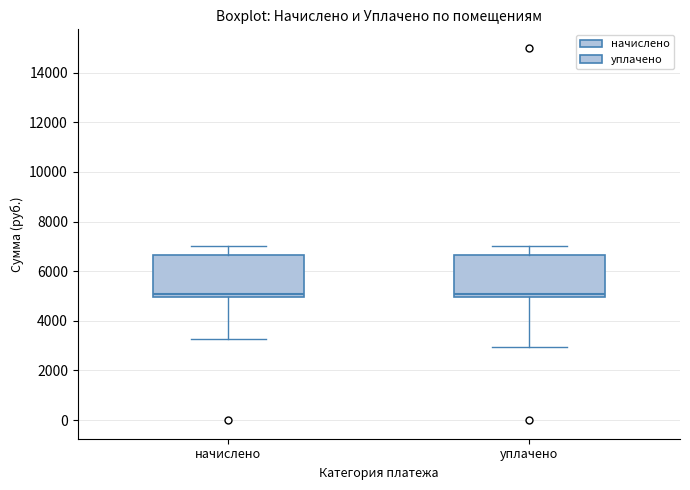

Where does the upper whisker of the box for уплачено end on the y-axis? The values are not printed on the chart, so give them approximately, as read against the axis.

7000